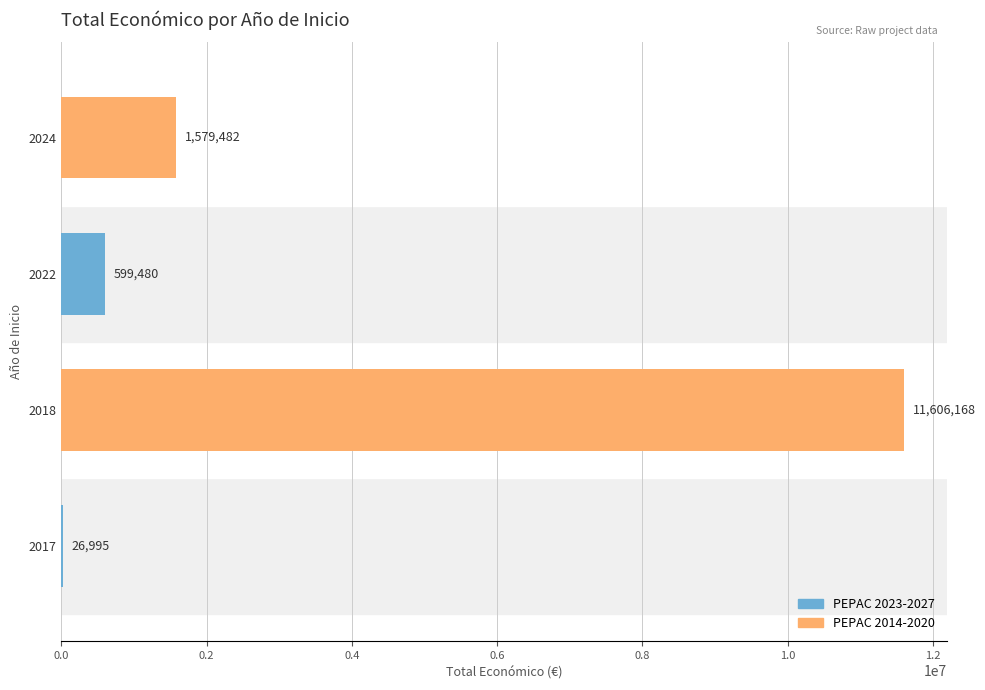

What value does the data have at 2024, to the nearest 100?

1579500